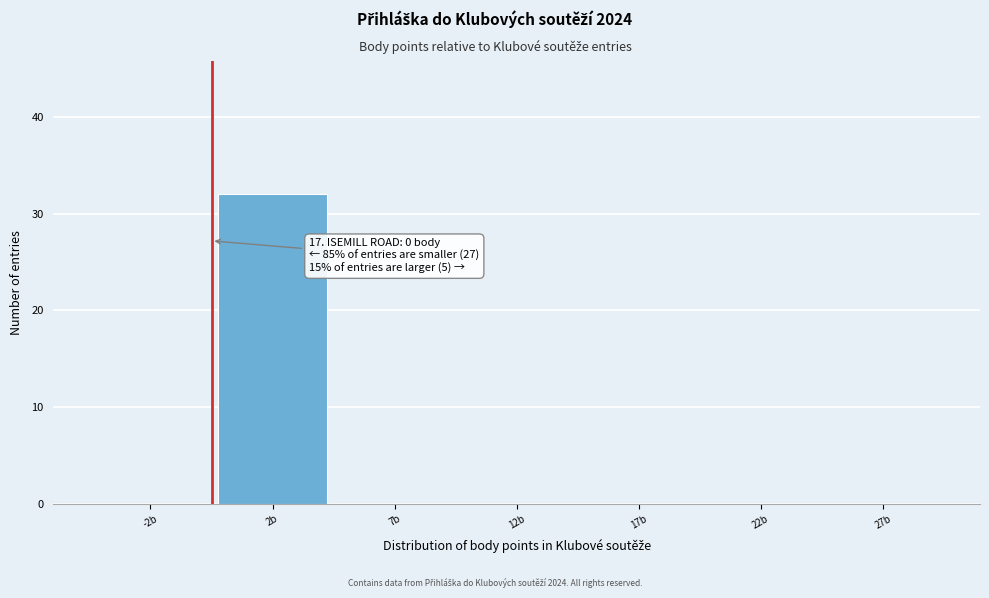

Reading left to right, extract all data points from this chart.

-2b=0	2b=32	7b=0	12b=0	17b=0	22b=0	27b=0